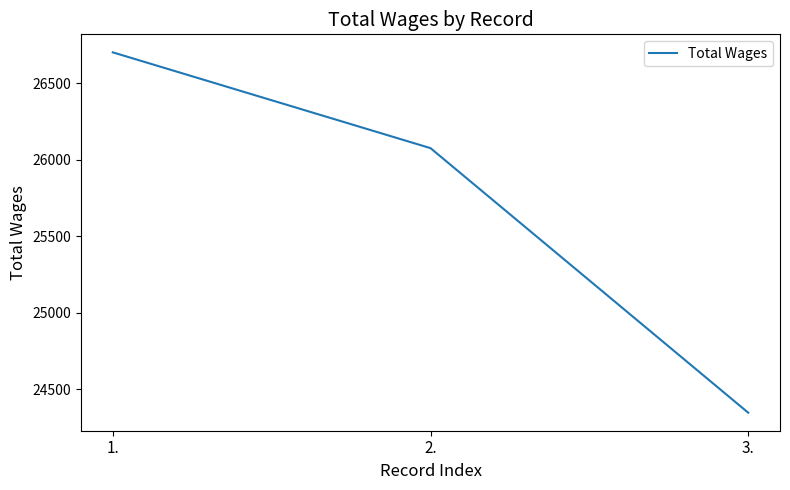

What is the minimum value shown in the chart?

24346